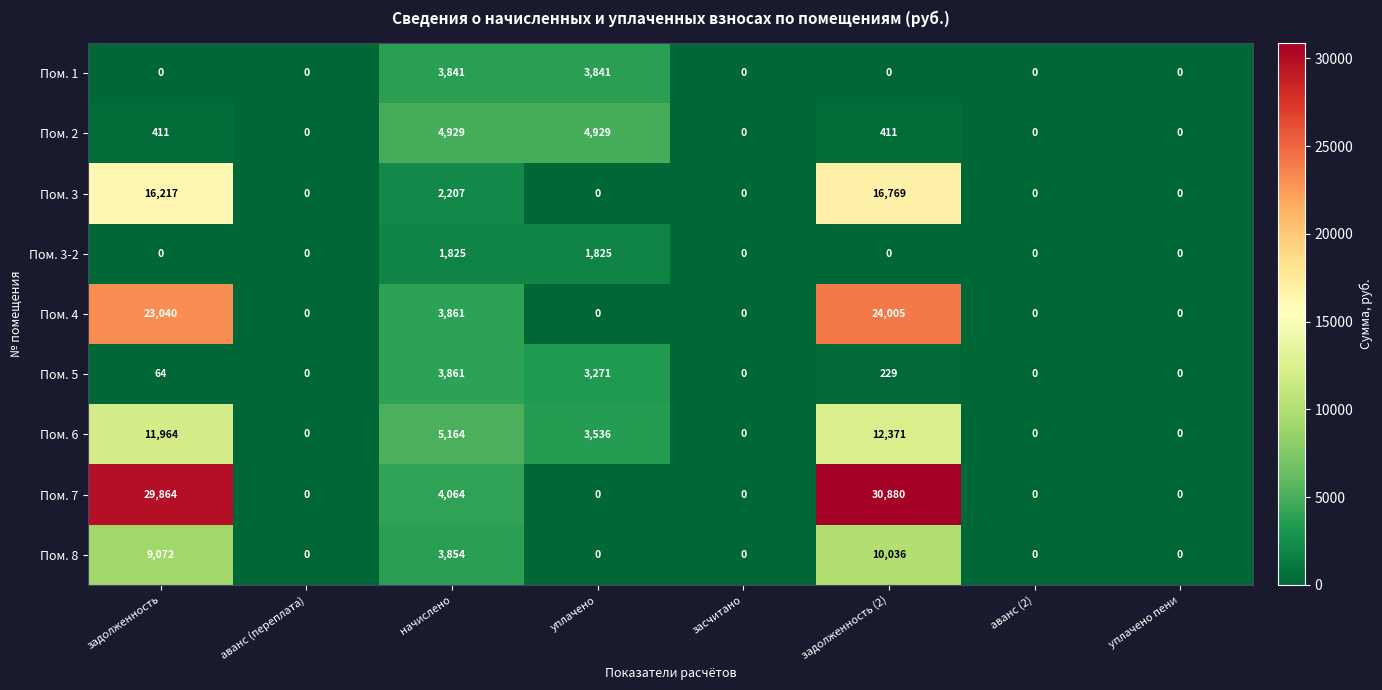

List the series in order of their peak value, lowest first.

Пом. 3-2, Пом. 1, Пом. 5, Пом. 2, Пом. 8, Пом. 6, Пом. 3, Пом. 4, Пом. 7